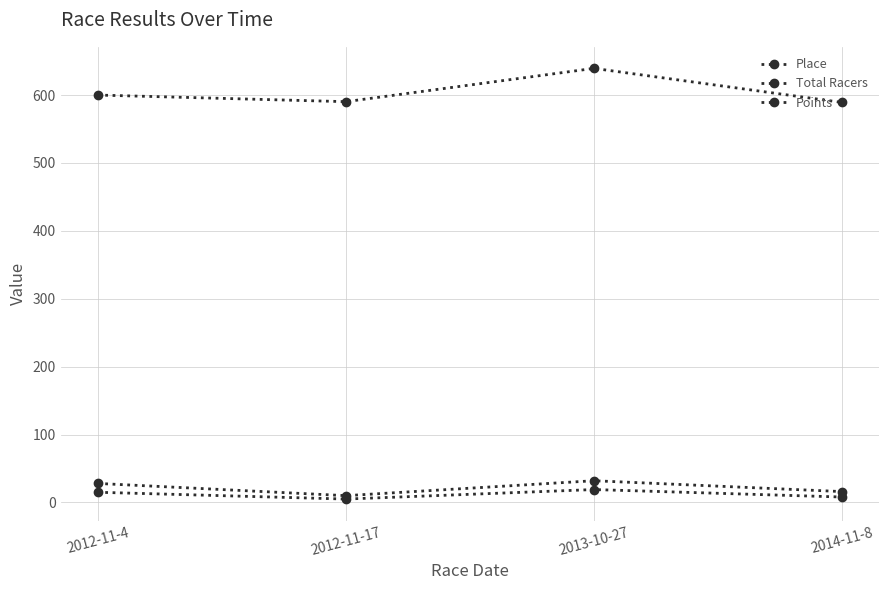

What is the total value across all series at 2014-11-8?

613.1